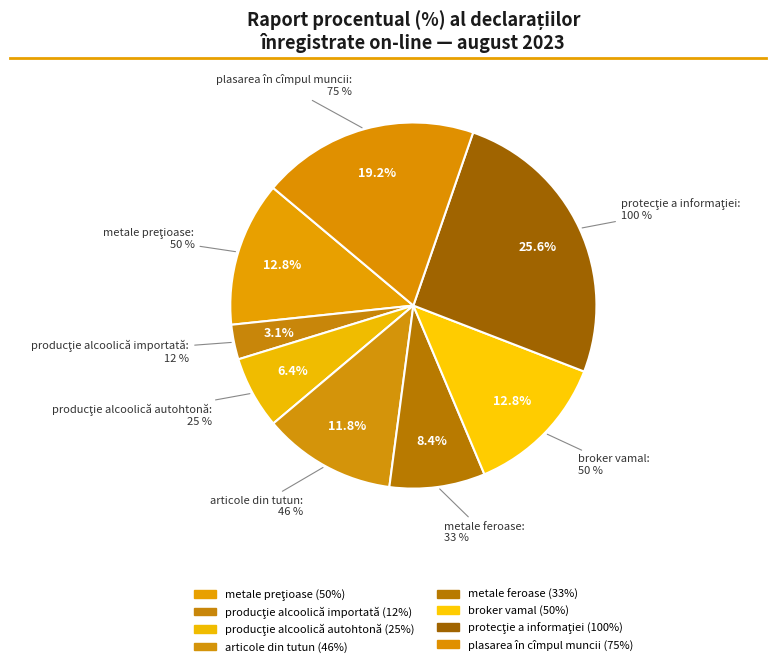

To the nearest percent, what portion does producţie alcoolică autohtonă represent?

6%